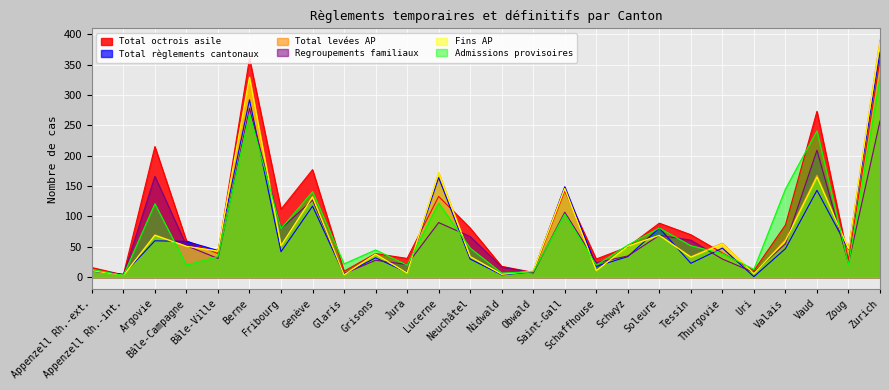

At Saint-Gall, list the series in order from largest to smallest.

Total règlements cantonaux, Total levées AP, Fins AP, Total octrois asile, Regroupements familiaux, Admissions provisoires